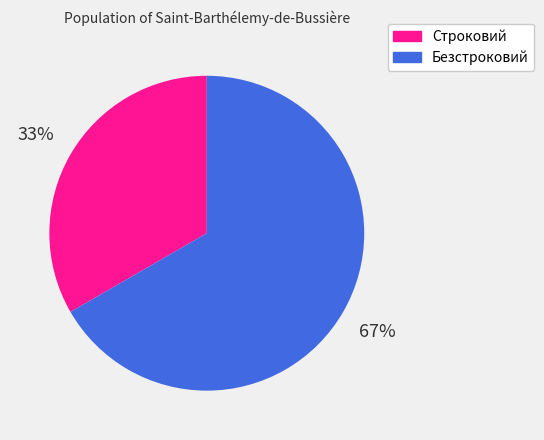

To the nearest percent, what percentage of the pie is Строковий?

33%